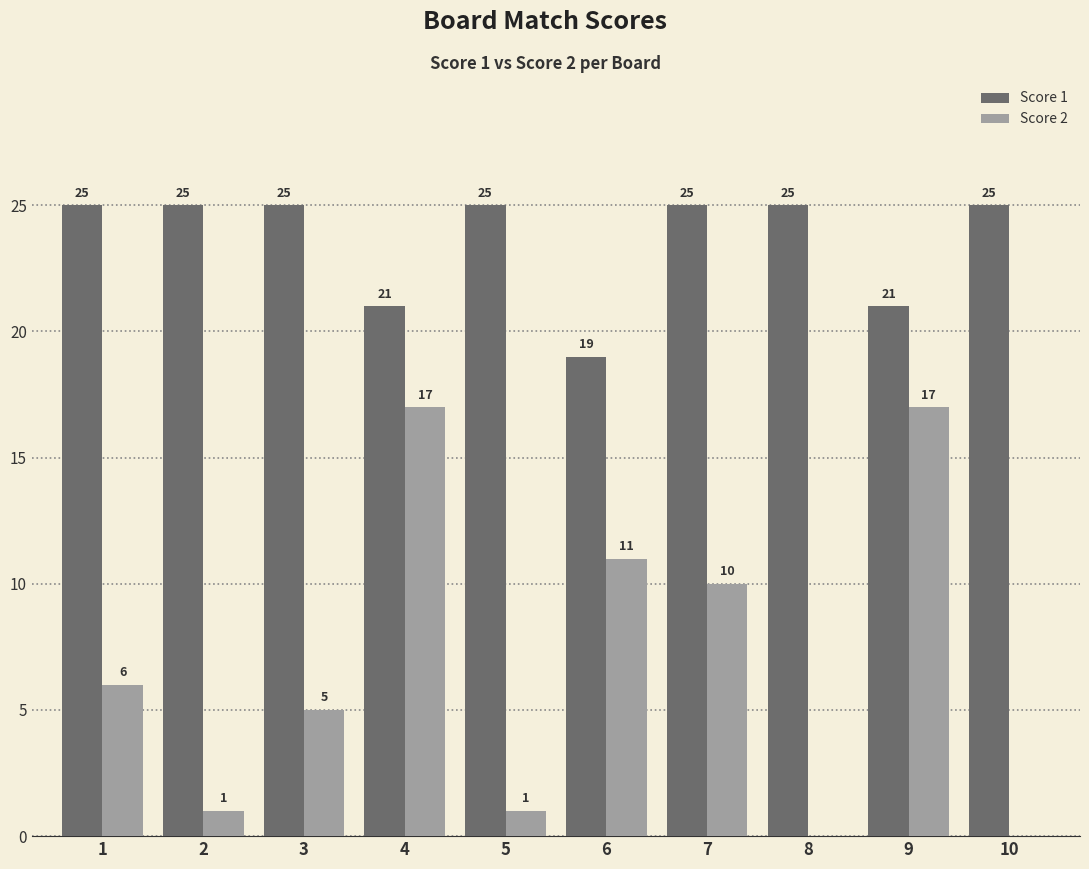

What is the total value across all series at 10?

25